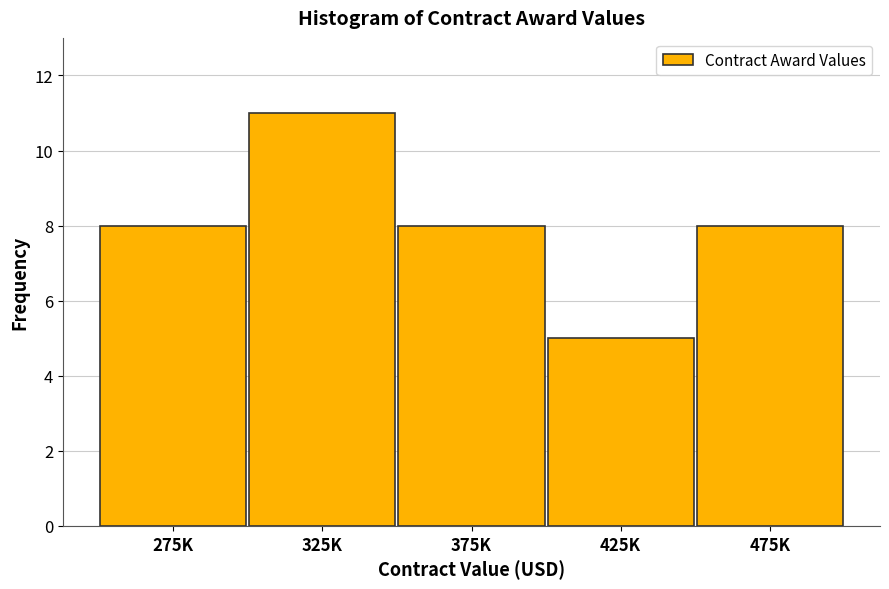

Reading right to left, what are all the values shown in this chart?

475K=8	425K=5	375K=8	325K=11	275K=8